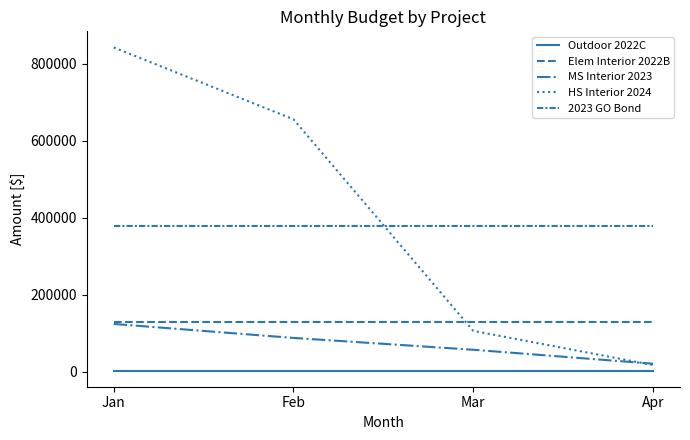

How many lines are shown in the chart?

5